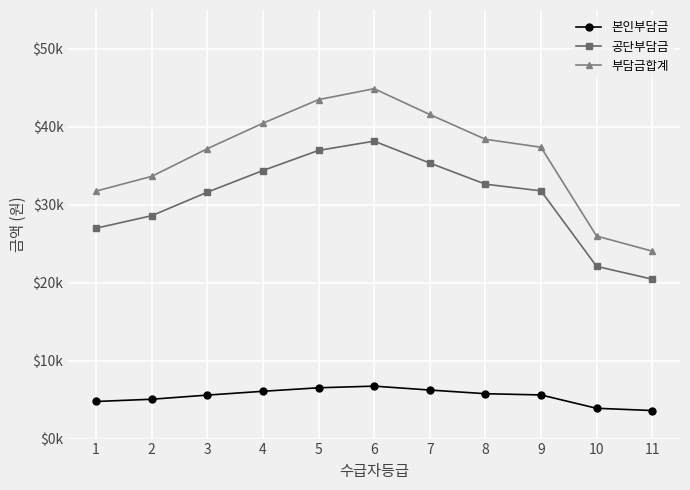

True or false: 부담금합계 and 본인부담금 intersect in this chart.

False